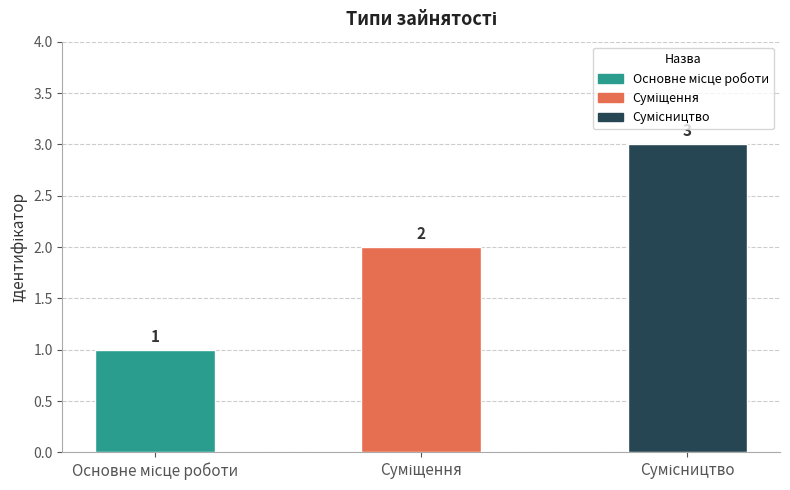

What is the sum of all values?

6